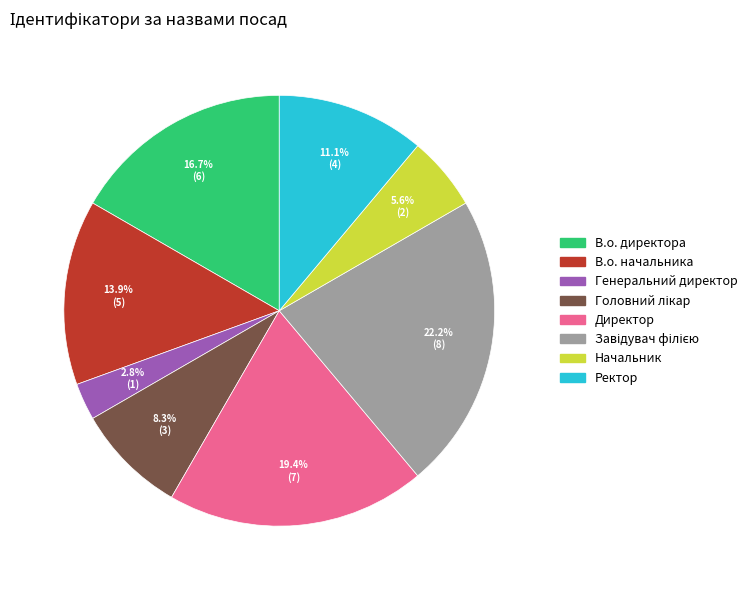

Count the number of slices in the pie.

8